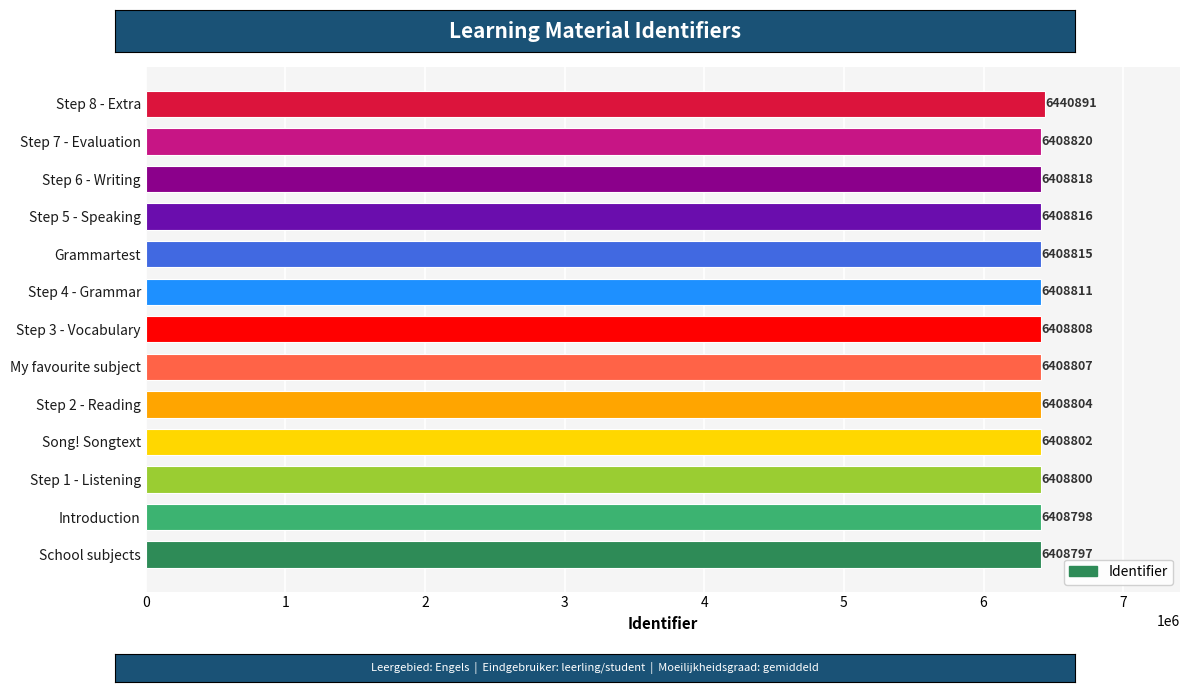

What is the change in value from Song! Songtext to Step 2 - Reading?

+2